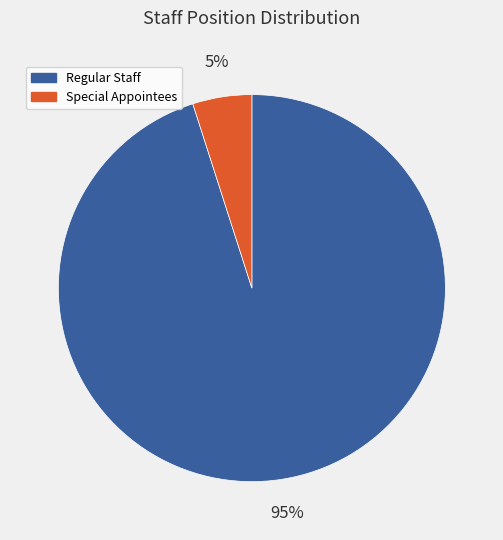

To the nearest percent, what is the average slice percentage?

50%